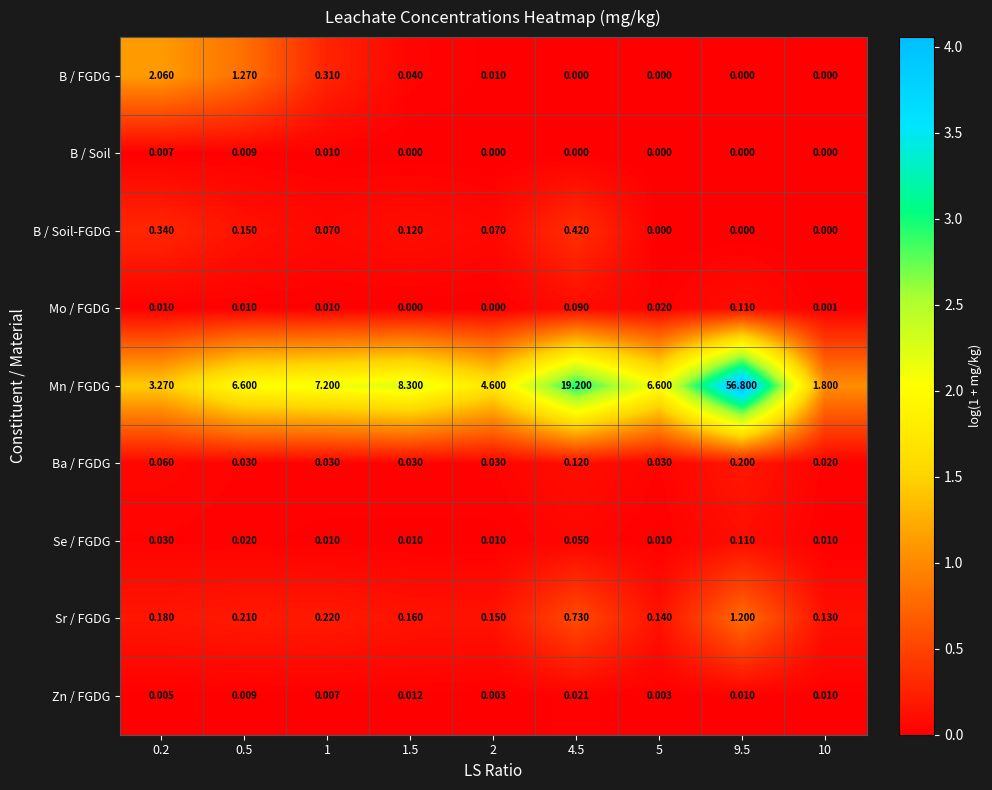

Which series has the largest range (max minus min)?

Mn / FGDG